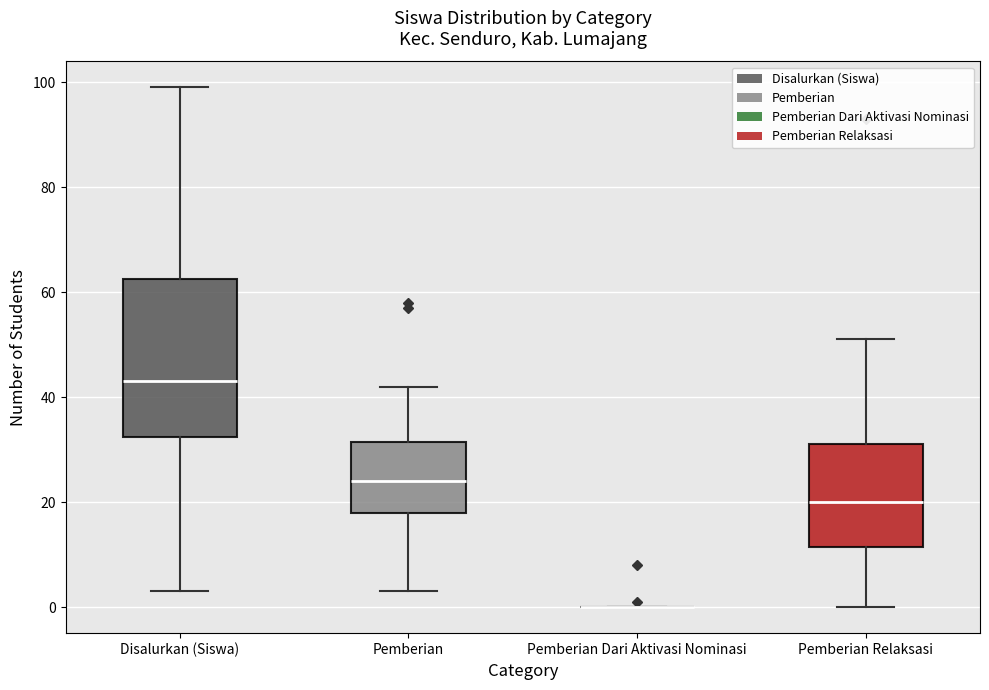

Where does the median line of the box for Disalurkan (Siswa) sit on the y-axis? The values are not printed on the chart, so give them approximately, as read against the axis.

44